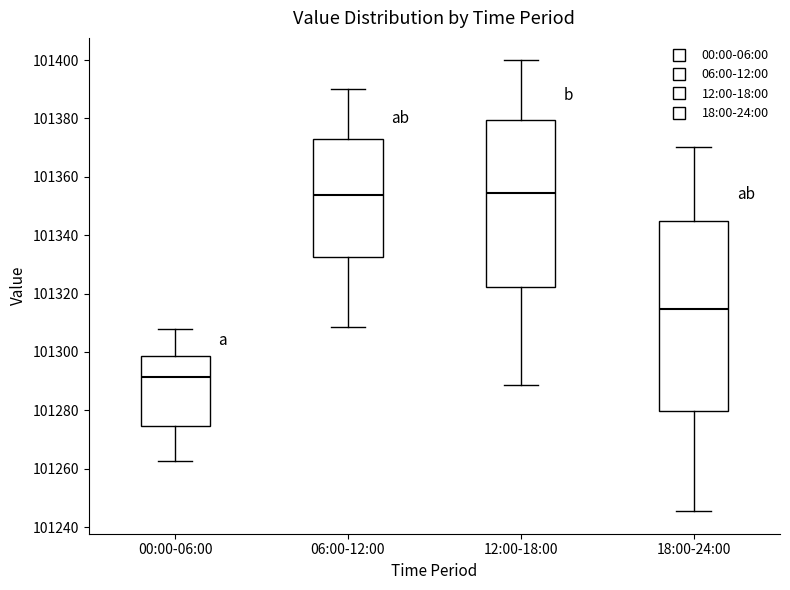

Reading left to right, transcribe this box plot: for each box, give where its median line is, the range the box spans, and where its two whiskers end, as read against the y-axis. The values are not printed on the chart, so give them approximately, as read against the axis.

00:00-06:00: median 101292, box 101274 to 101298, whiskers 101262 to 101308
06:00-12:00: median 101354, box 101332 to 101372, whiskers 101308 to 101390
12:00-18:00: median 101354, box 101322 to 101380, whiskers 101288 to 101400
18:00-24:00: median 101314, box 101280 to 101344, whiskers 101246 to 101370